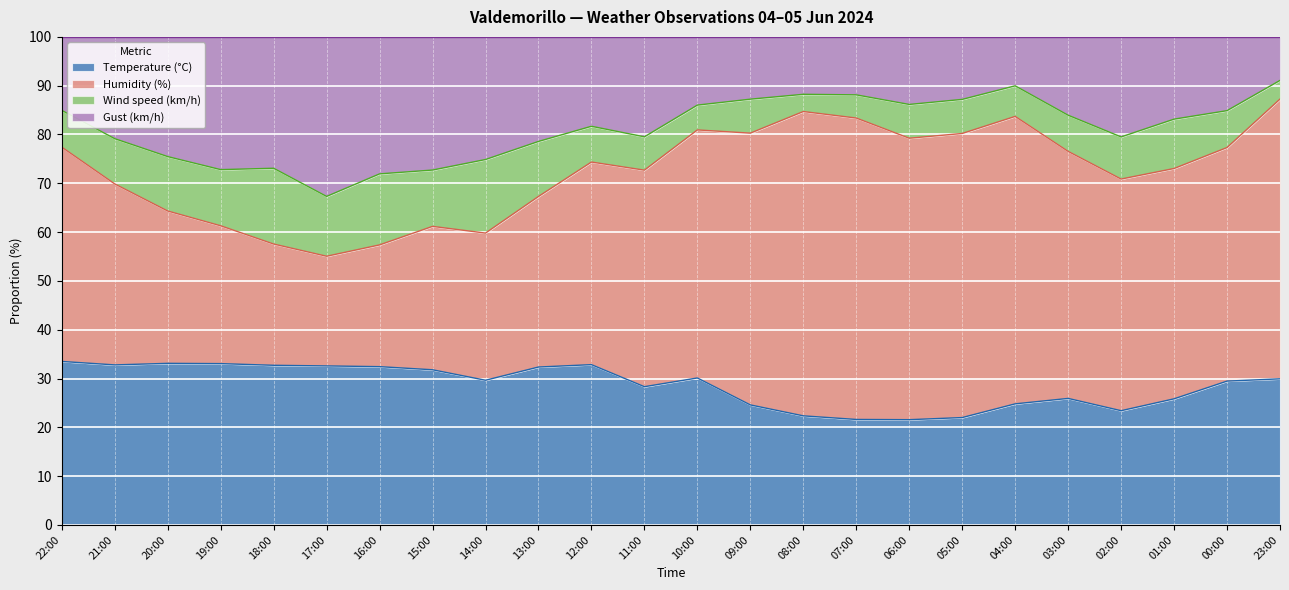

What is the sum of the Temperature (°C) values at 22:00 and 20:00?

66.6